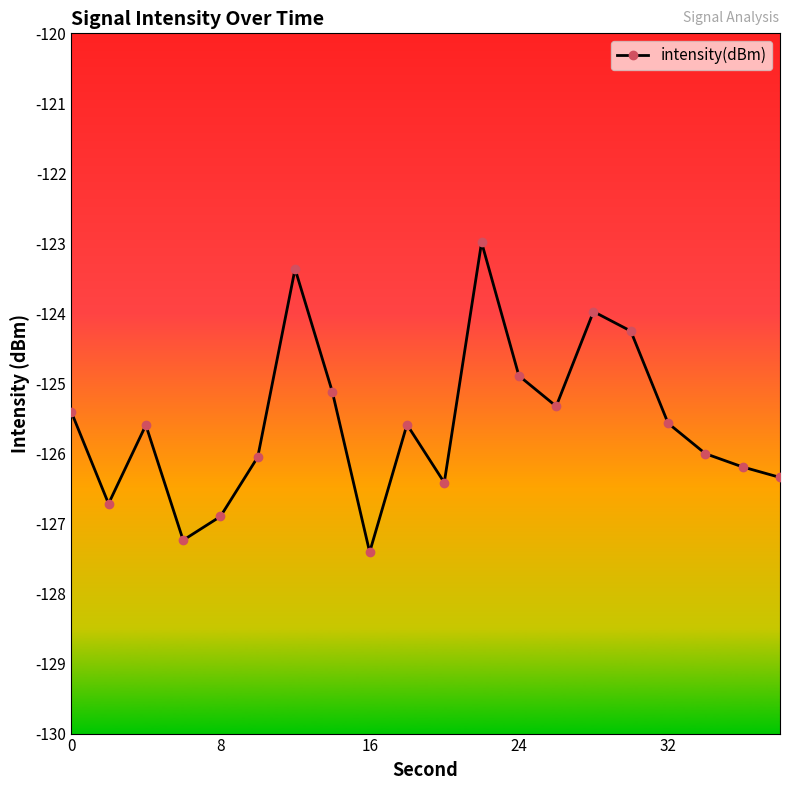

What is the sum of all values?

-2511.3